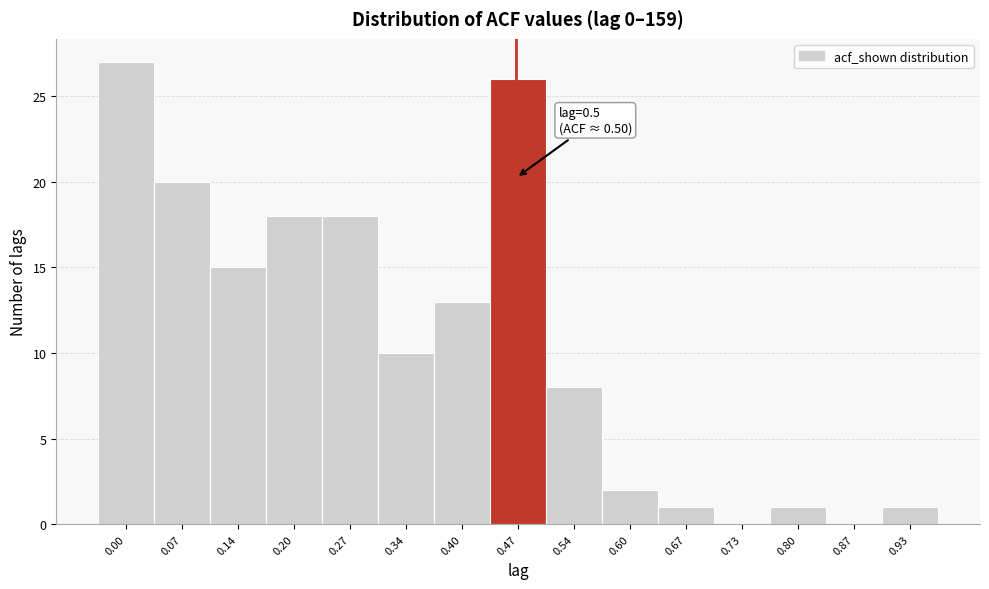

Reading right to left, transcribe all the data shown in this chart.

0.93=1	0.87=0	0.80=1	0.73=0	0.67=1	0.60=2	0.54=8	0.47=26	0.40=13	0.34=10	0.27=18	0.20=18	0.14=15	0.07=20	0.00=27